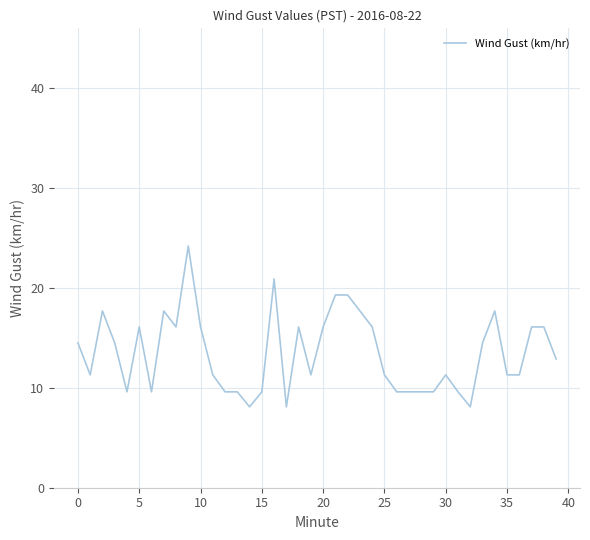

What is the minimum value shown in the chart?

8.1